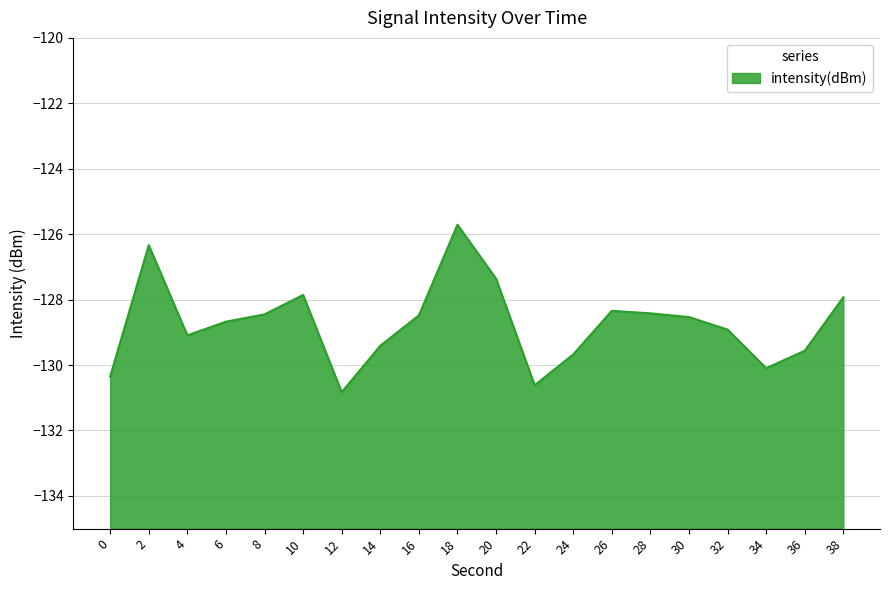

True or false: the data shows -127.9 at 38.

True